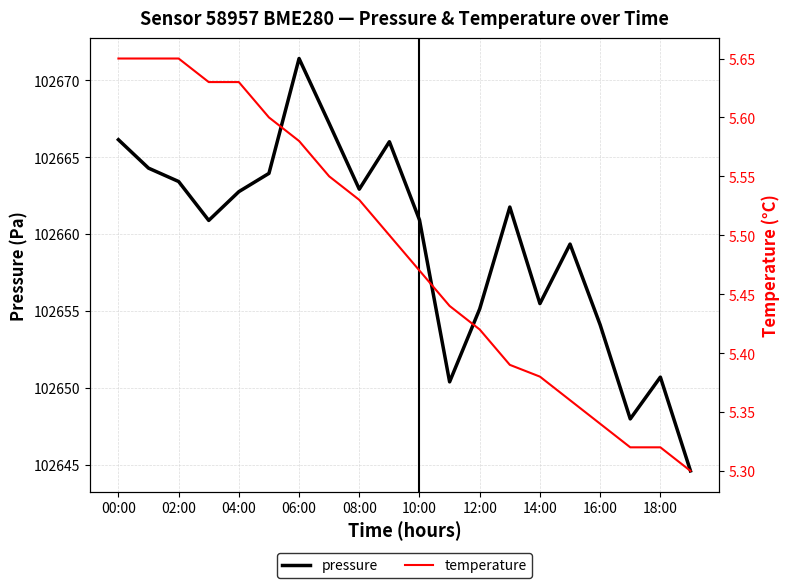

Reading left to right, extract all data points from this chart.

pressure: 102666.1	102664.3	102663.4	102660.9	102662.8	102663.9	102671.4	102667.2	102662.9	102666.0	102660.9	102650.4	102655.1	102661.8	102655.5	102659.3	102654.1	102648.0	102650.7	102644.6
temperature: 5.7	5.7	5.7	5.6	5.6	5.6	5.6	5.5	5.5	5.5	5.5	5.4	5.4	5.4	5.4	5.4	5.3	5.3	5.3	5.3